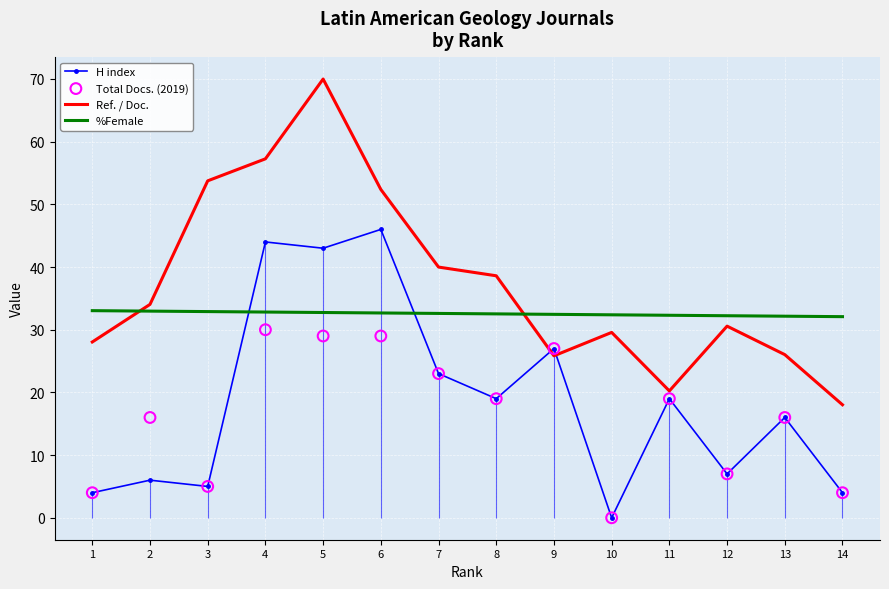

Is the value of Ref. / Doc. at 11 greater than the value of %Female at 8?

No